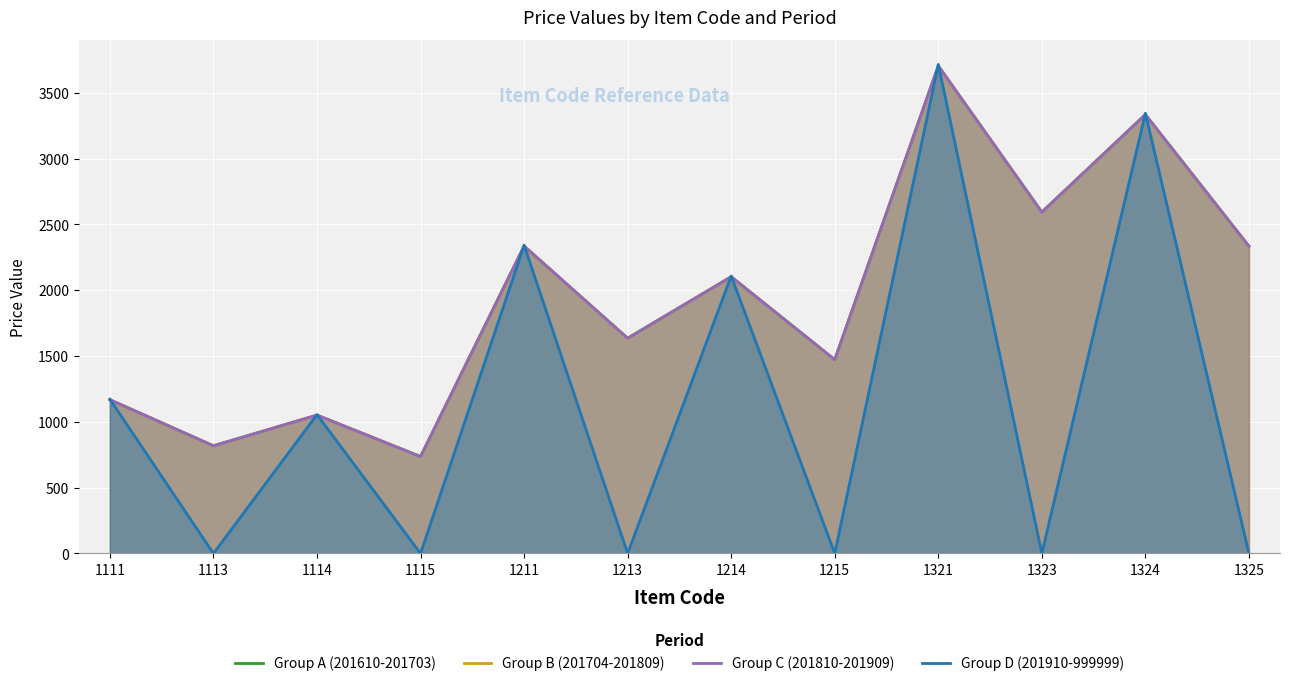

Where is Group A (201610-201703) nearest to the value 2220?

1325